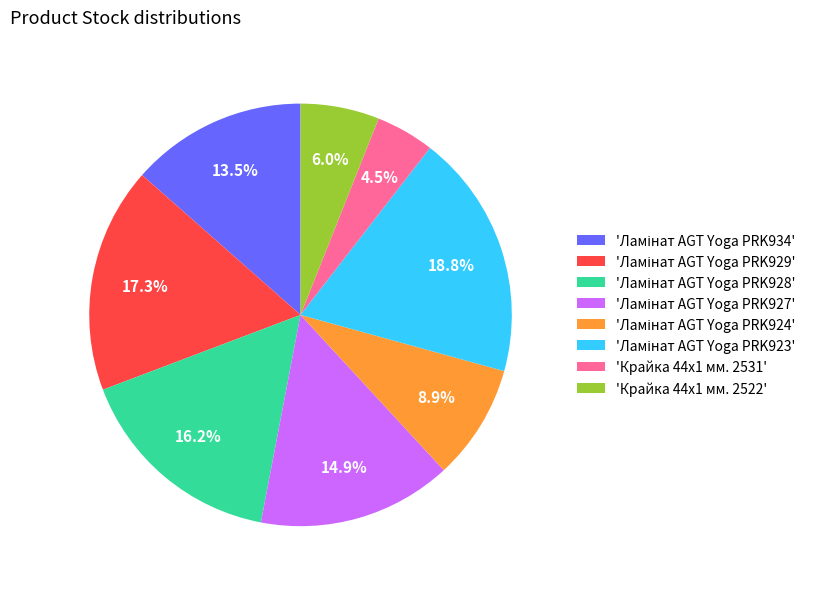

What portion of the pie excludes 'Крайка 44x1 мм. 2522'?

94.0%